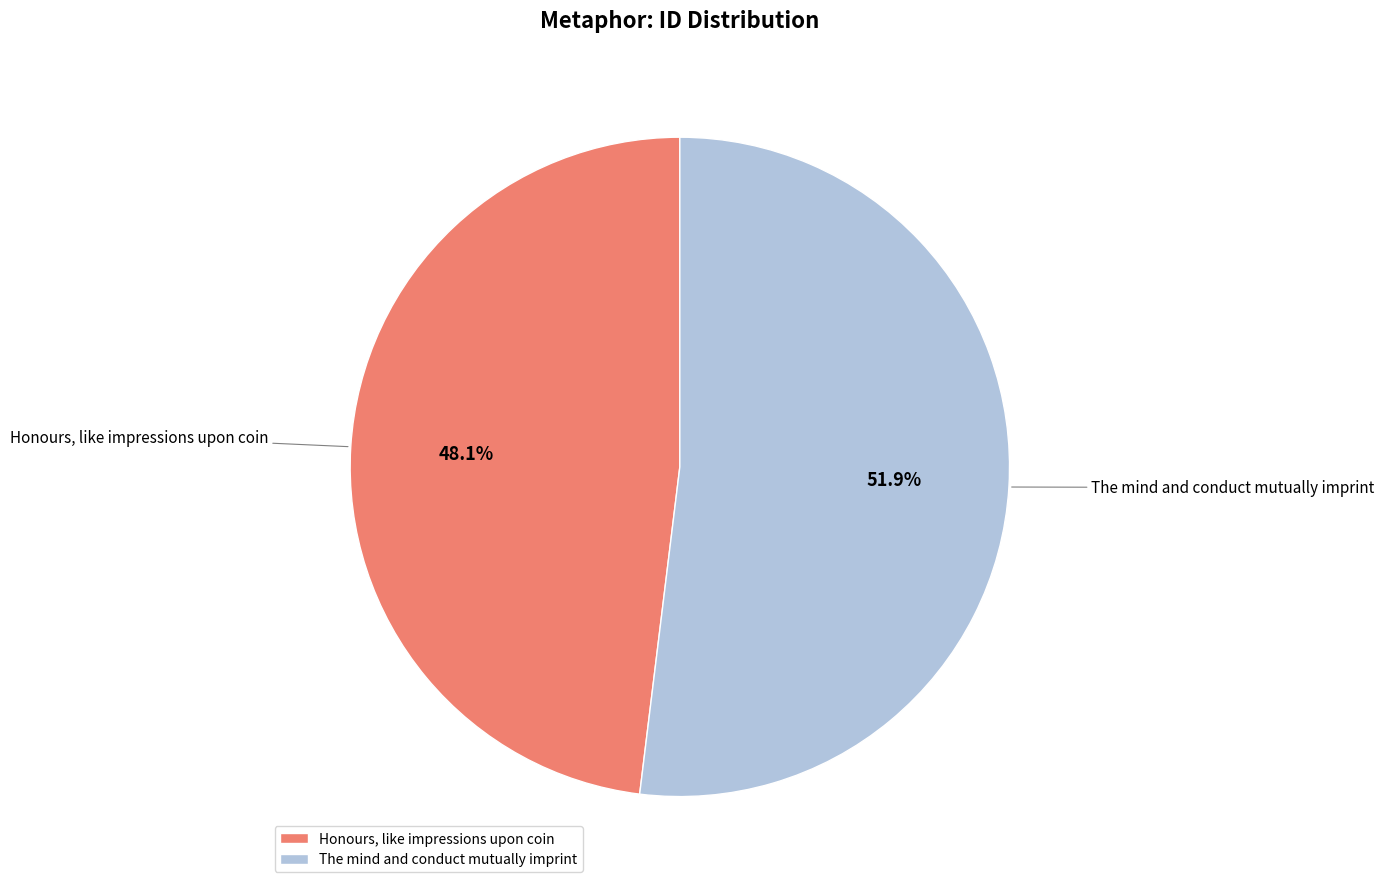

What percentage is the The mind and conduct mutually imprint slice, to the nearest percent?

52%